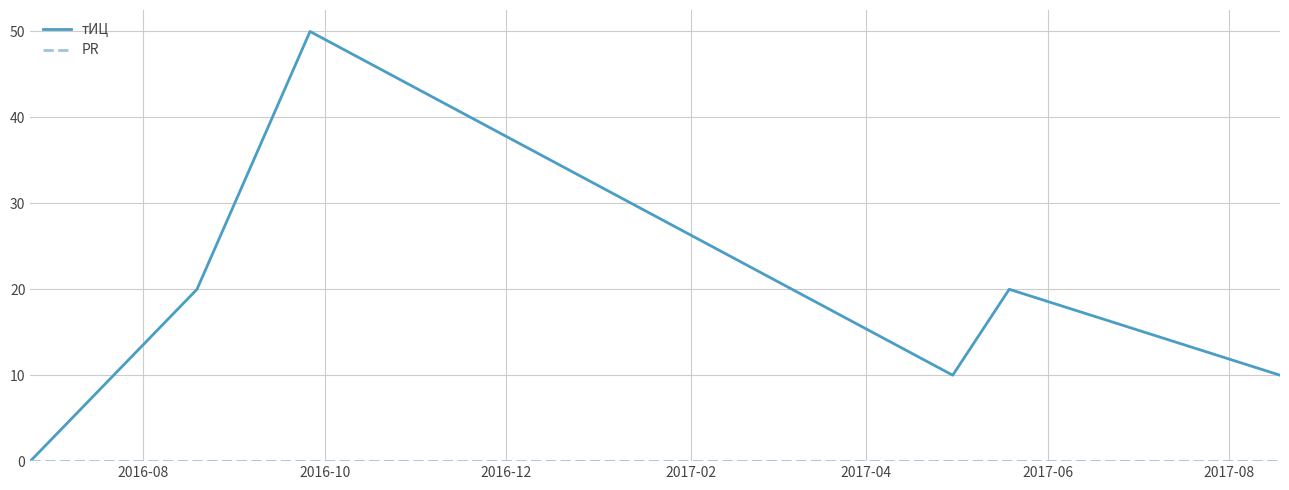

What is the highest value of the тИЦ series?

50